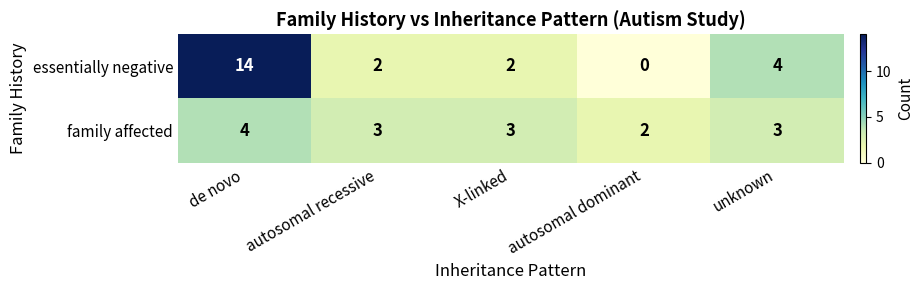

Rank the series by their maximum value, from highest to lowest.

essentially negative, family affected